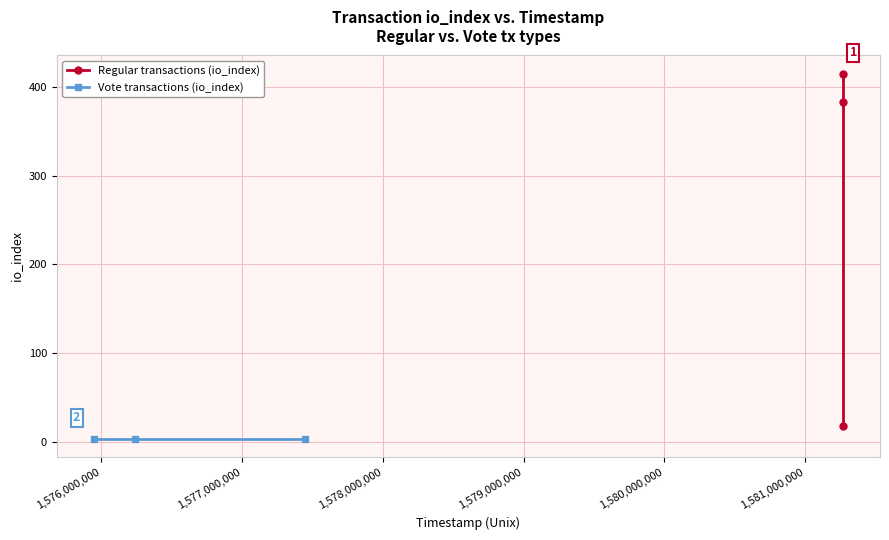

What is the maximum value shown in the chart?

415